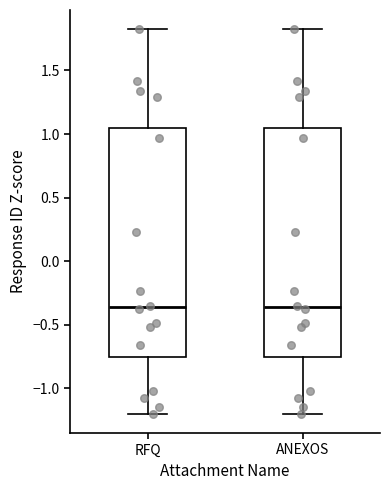

Reading left to right, transcribe this box plot: for each box, give where its median line is, the range the box spans, and where its two whiskers end, as read against the y-axis. The values are not printed on the chart, so give them approximately, as read against the axis.

RFQ: median -0.35, box -0.75 to 1.05, whiskers -1.20 to 1.80
ANEXOS: median -0.35, box -0.75 to 1.05, whiskers -1.20 to 1.80